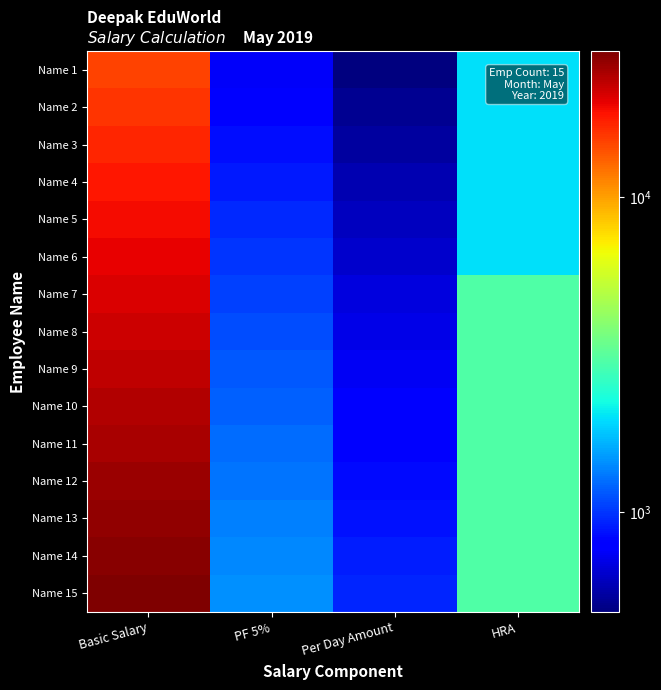

How many distinct data groups are displayed?

15